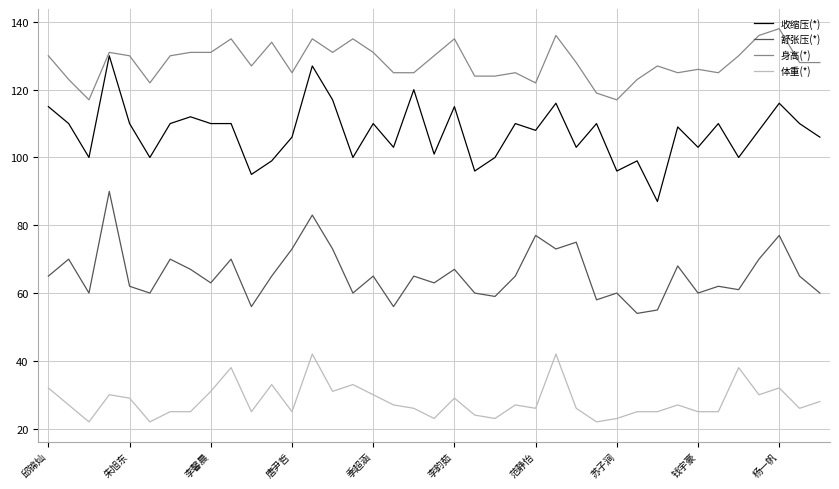

Which series has the largest range (max minus min)?

收缩压(*)